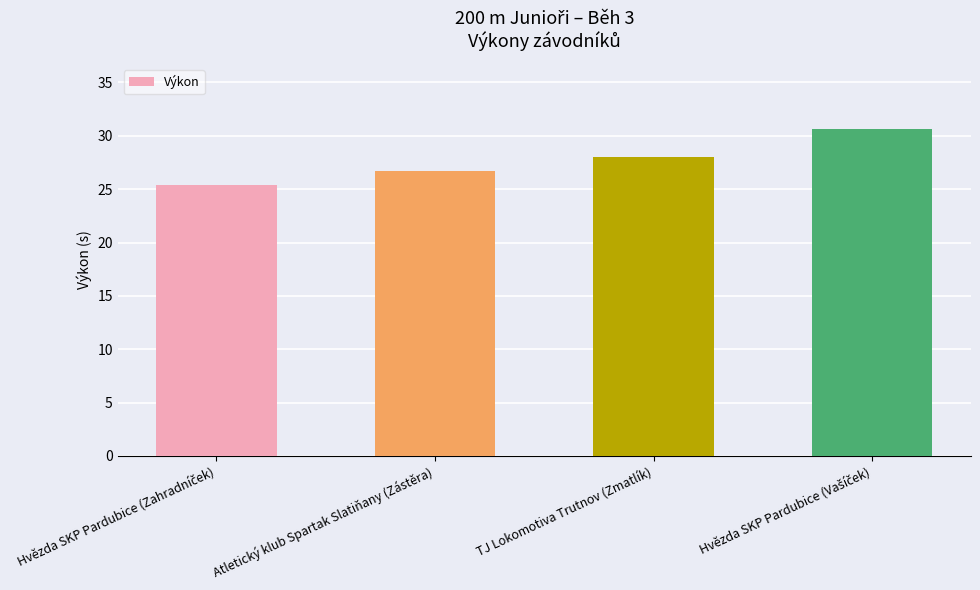

At which label is the value closest to 28?

TJ Lokomotiva Trutnov (Zmatlík)